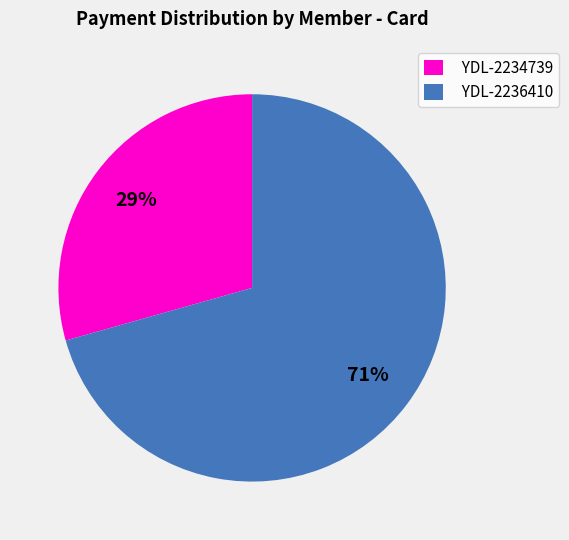

To the nearest percent, what is the average slice percentage?

50%